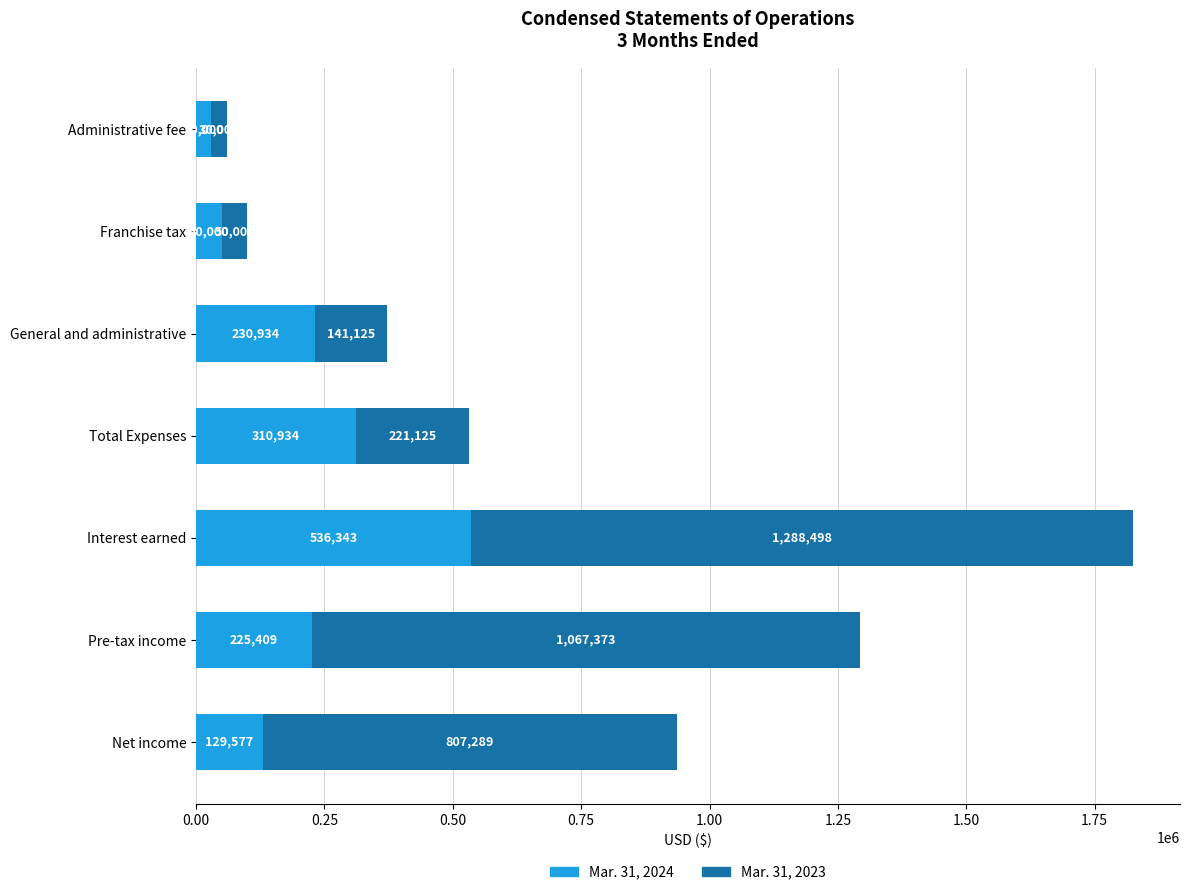

At which label does Mar. 31, 2024 reach its peak?

Interest earned